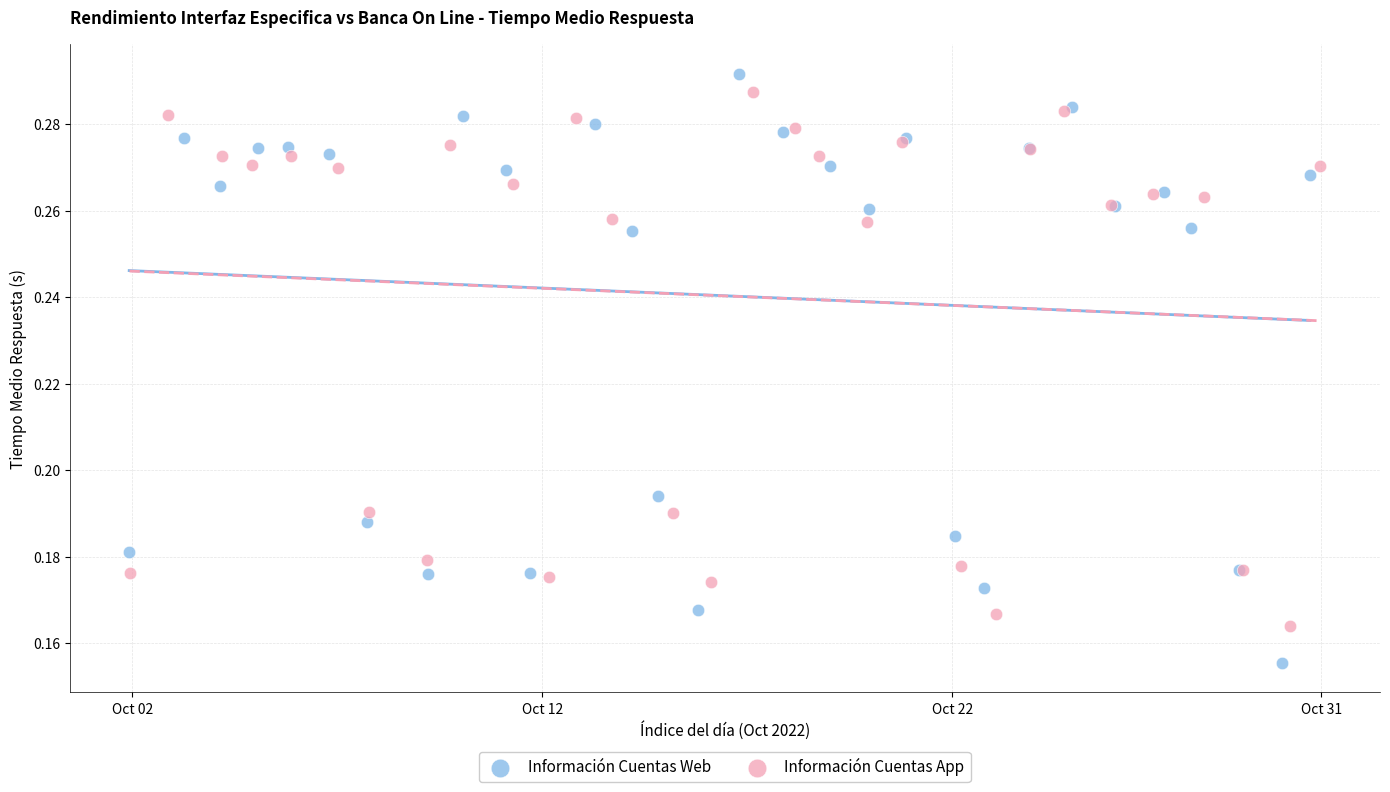

Which series has the widest spread of Y values?

Información Cuentas Web